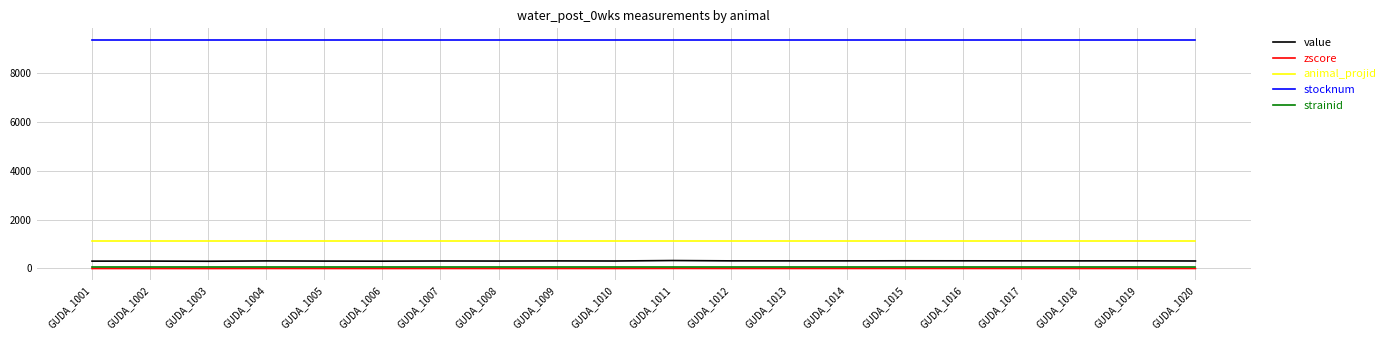

Which series has the largest total across all categories?

stocknum